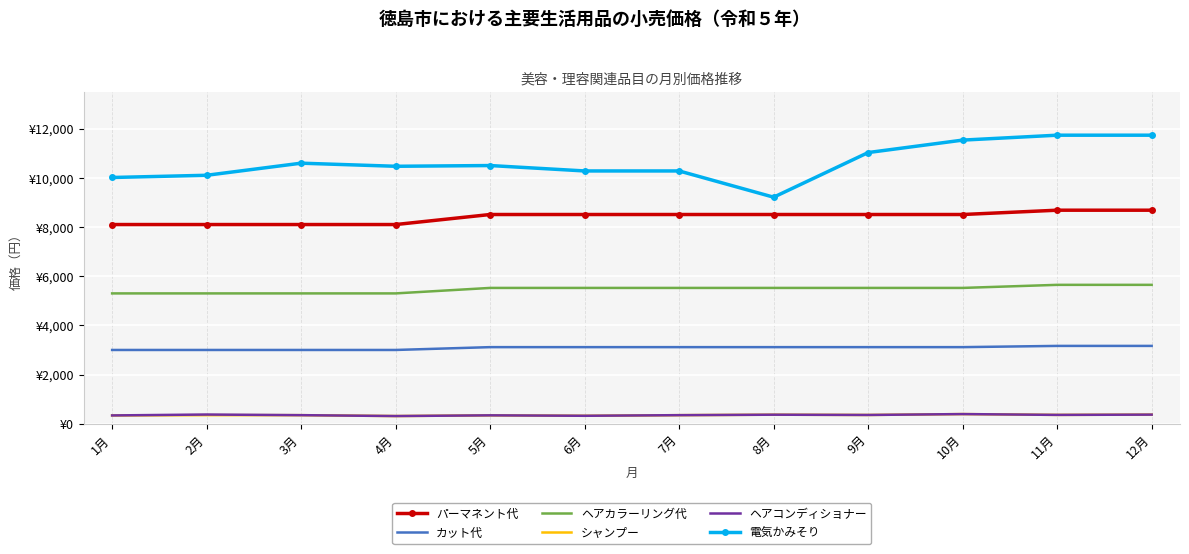

Which series has the largest total across all categories?

電気かみそり